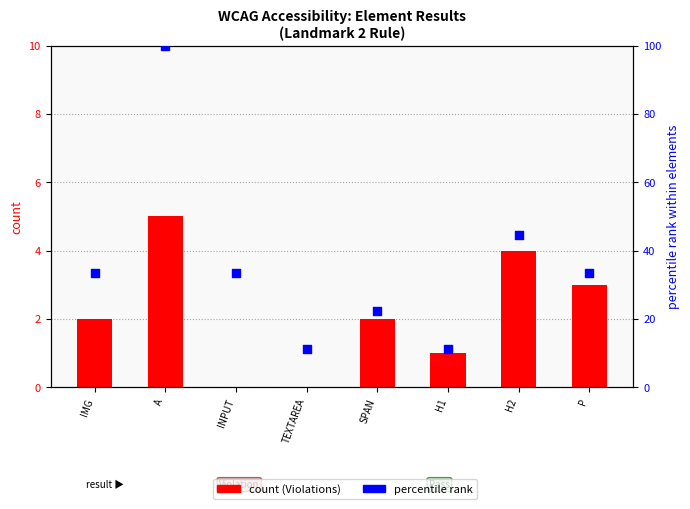

Which series contains the lowest Y value?

Violation count